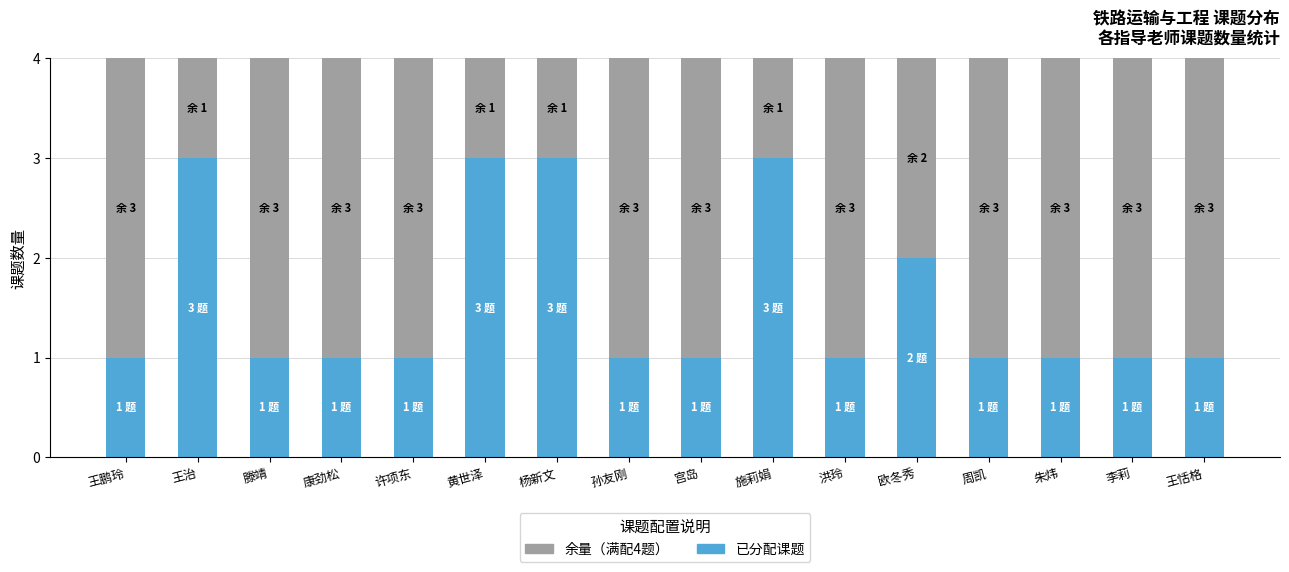

What is the total value across all series at 施莉娟?

4